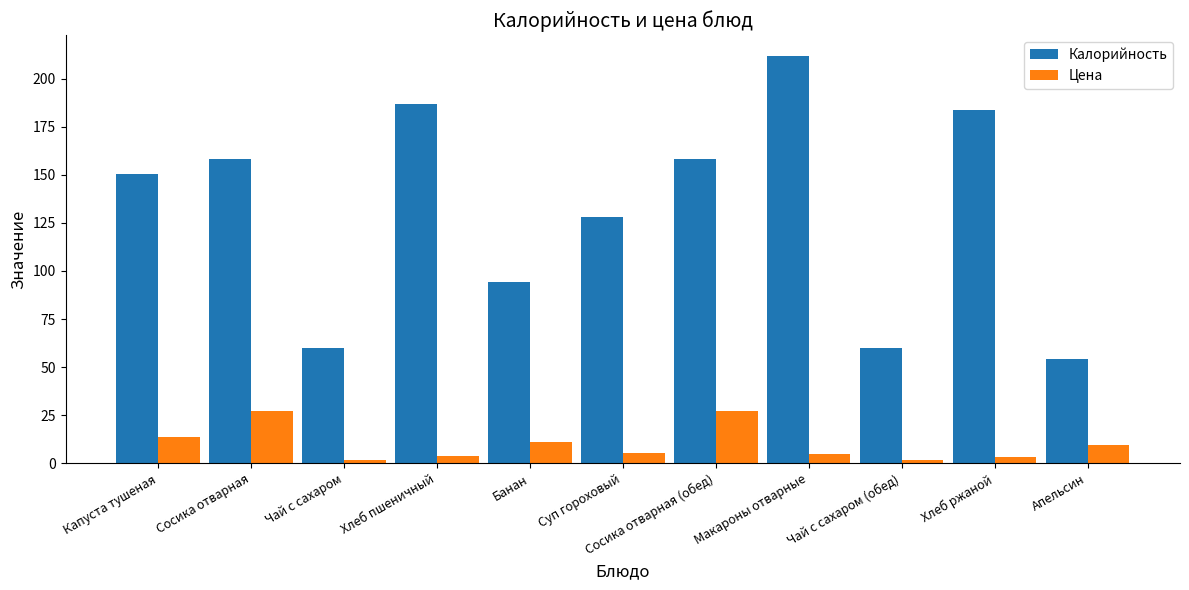

How many groups of bars are there?

11